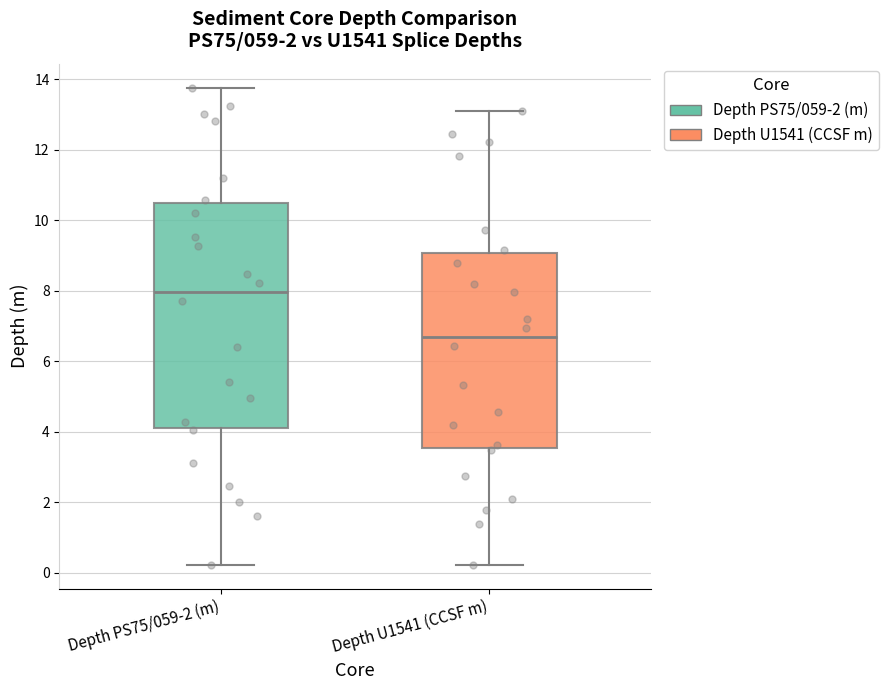

Where does the median line of the box for Depth PS75/059-2 (m) sit on the y-axis? The values are not printed on the chart, so give them approximately, as read against the axis.

8.0